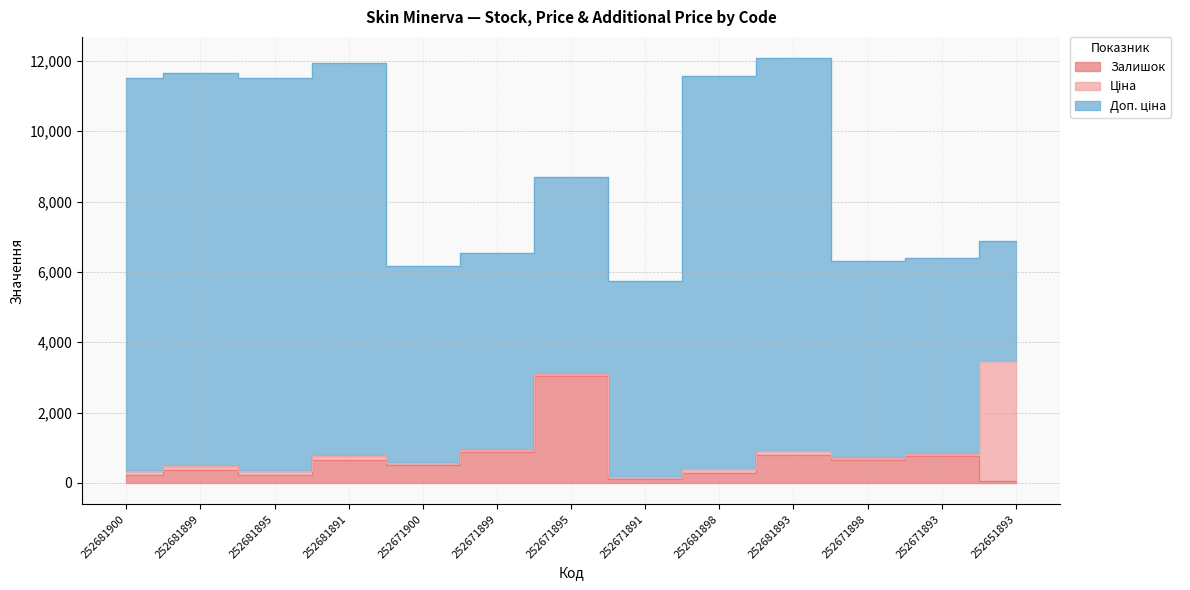

True or false: Доп. ціна and Ціна intersect in this chart.

False